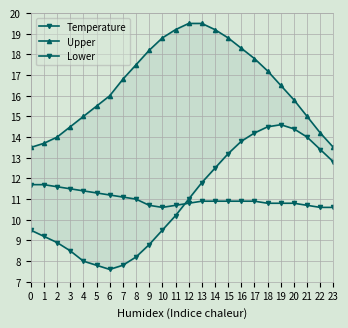

Reading left to right, extract all data points from this chart.

Temperature: 11.7	11.7	11.6	11.5	11.4	11.3	11.2	11.1	11.0	10.7	10.6	10.7	10.8	10.9	10.9	10.9	10.9	10.9	10.8	10.8	10.8	10.7	10.6	10.6
Upper: 13.5	13.7	14.0	14.5	15.0	15.5	16.0	16.8	17.5	18.2	18.8	19.2	19.5	19.5	19.2	18.8	18.3	17.8	17.2	16.5	15.8	15.0	14.2	13.5
Lower: 9.5	9.2	8.9	8.5	8.0	7.8	7.6	7.8	8.2	8.8	9.5	10.2	11.0	11.8	12.5	13.2	13.8	14.2	14.5	14.6	14.4	14.0	13.4	12.8